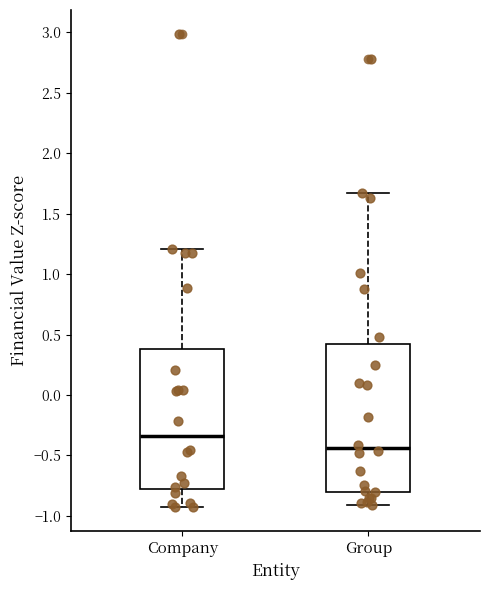

Reading left to right, transcribe this box plot: for each box, give where its median line is, the range the box spans, and where its two whiskers end, as read against the y-axis. The values are not printed on the chart, so give them approximately, as read against the axis.

Company: median -0.35, box -0.80 to 0.40, whiskers -0.95 to 1.20
Group: median -0.45, box -0.80 to 0.40, whiskers -0.90 to 1.65